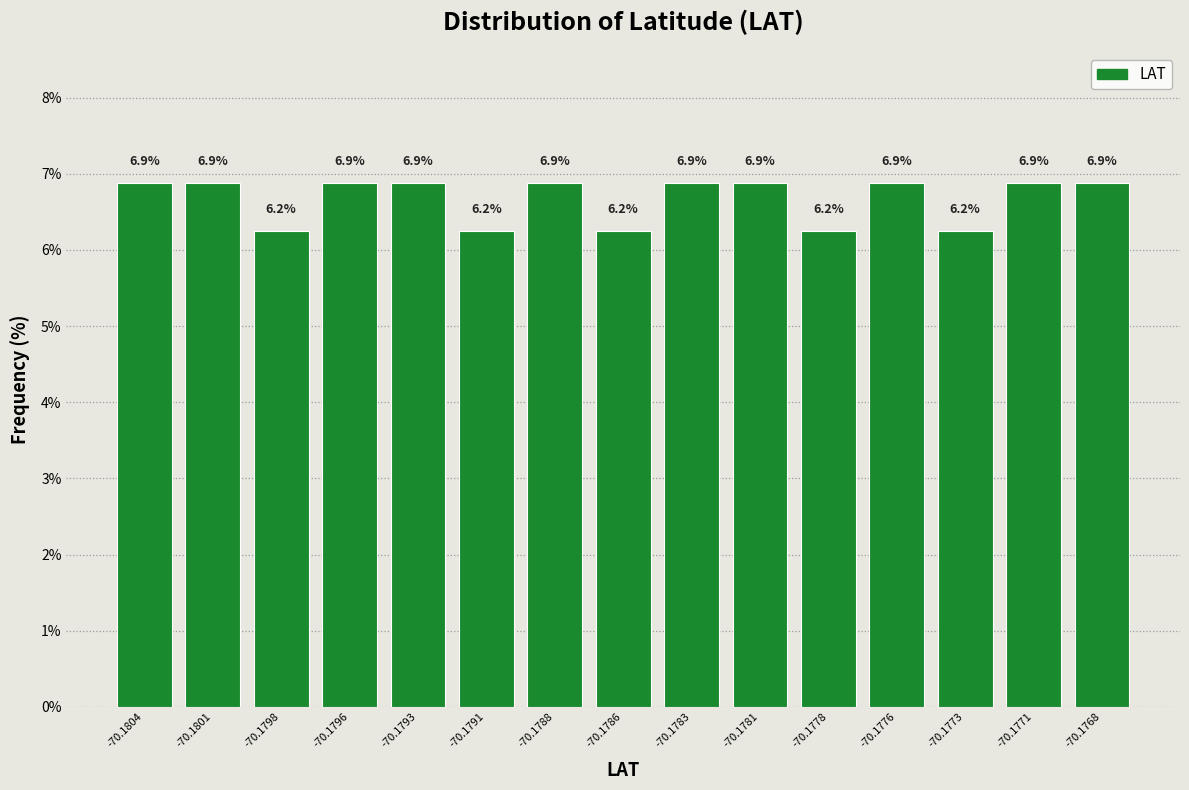

The value at -70.1796 is 3.4. True or false?

False